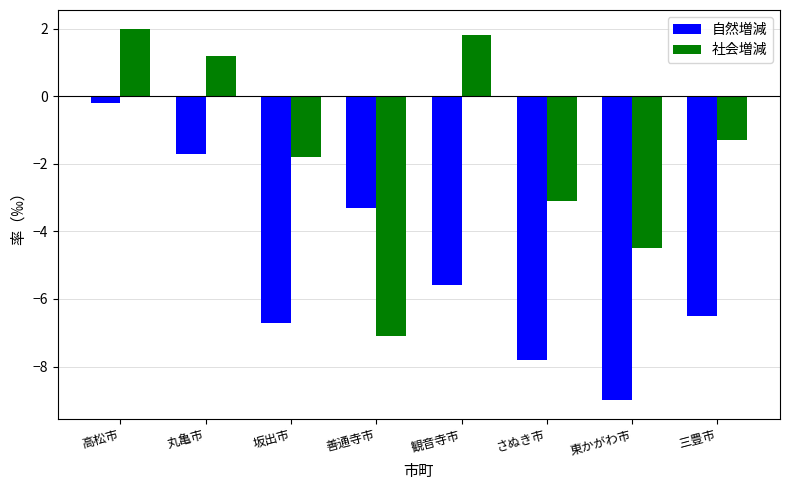

Are the bars horizontal?

No